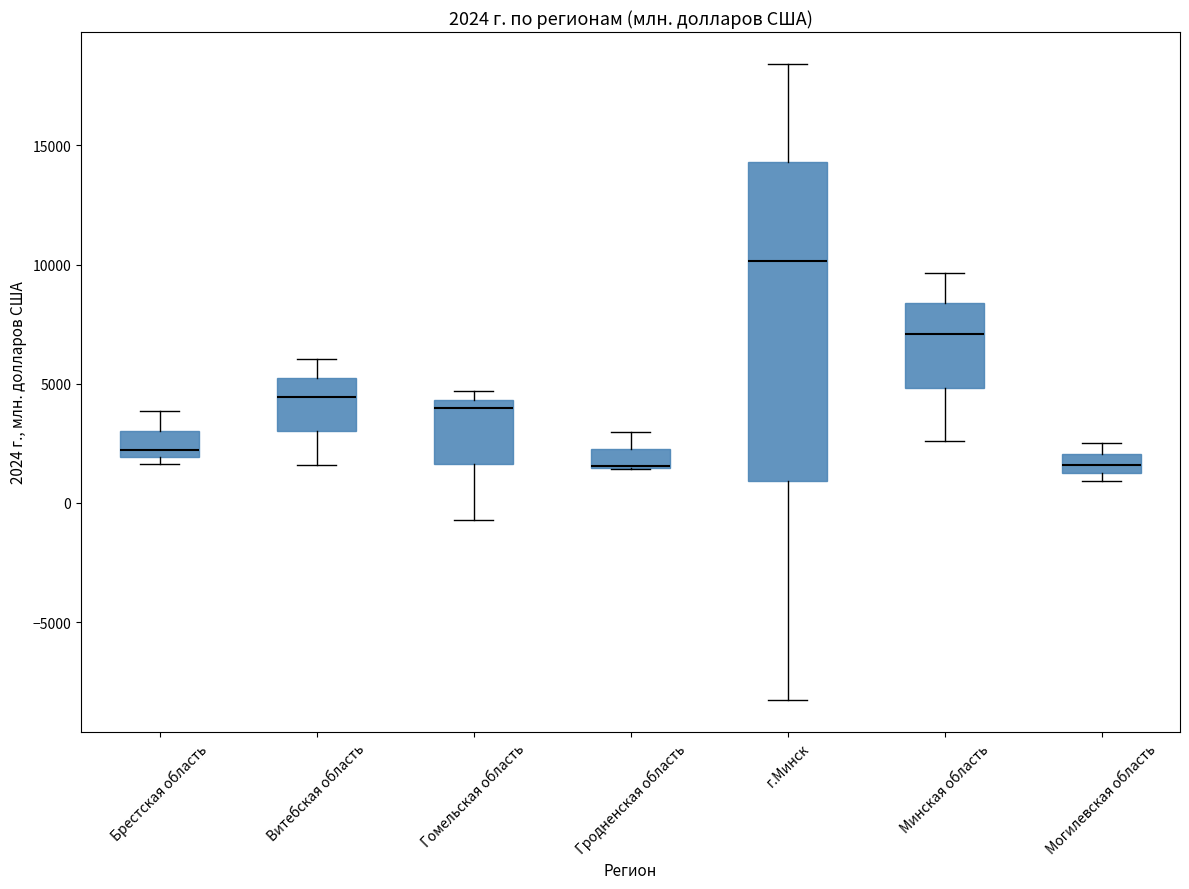

Comparing the boxes themselves (not the whiskers), which one is the tallest?

г.Минск